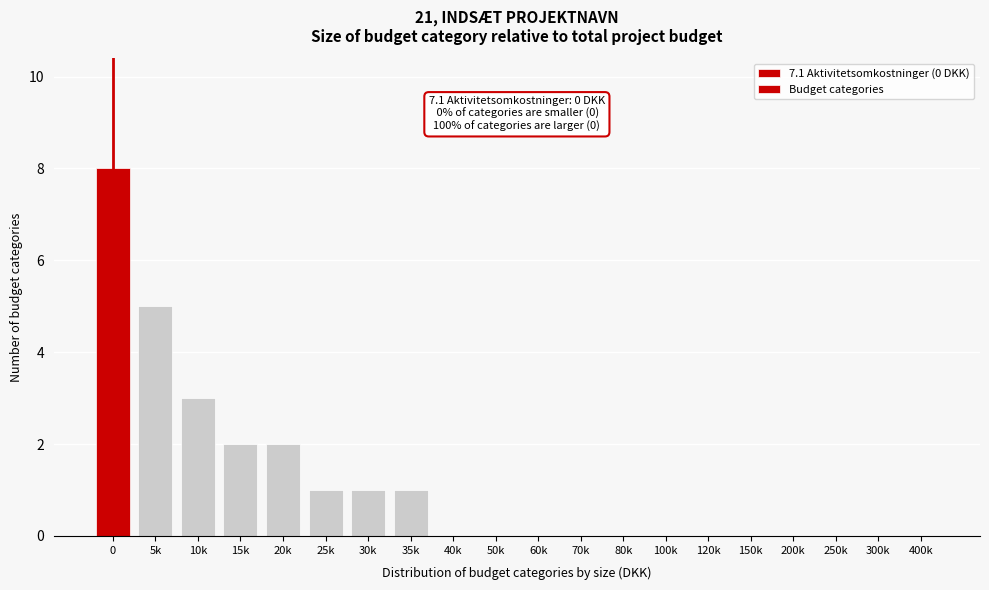

Reading right to left, what are all the values shown in this chart?

400k=0	300k=0	250k=0	200k=0	150k=0	120k=0	100k=0	80k=0	70k=0	60k=0	50k=0	40k=0	35k=1	30k=1	25k=1	20k=2	15k=2	10k=3	5k=5	0=8